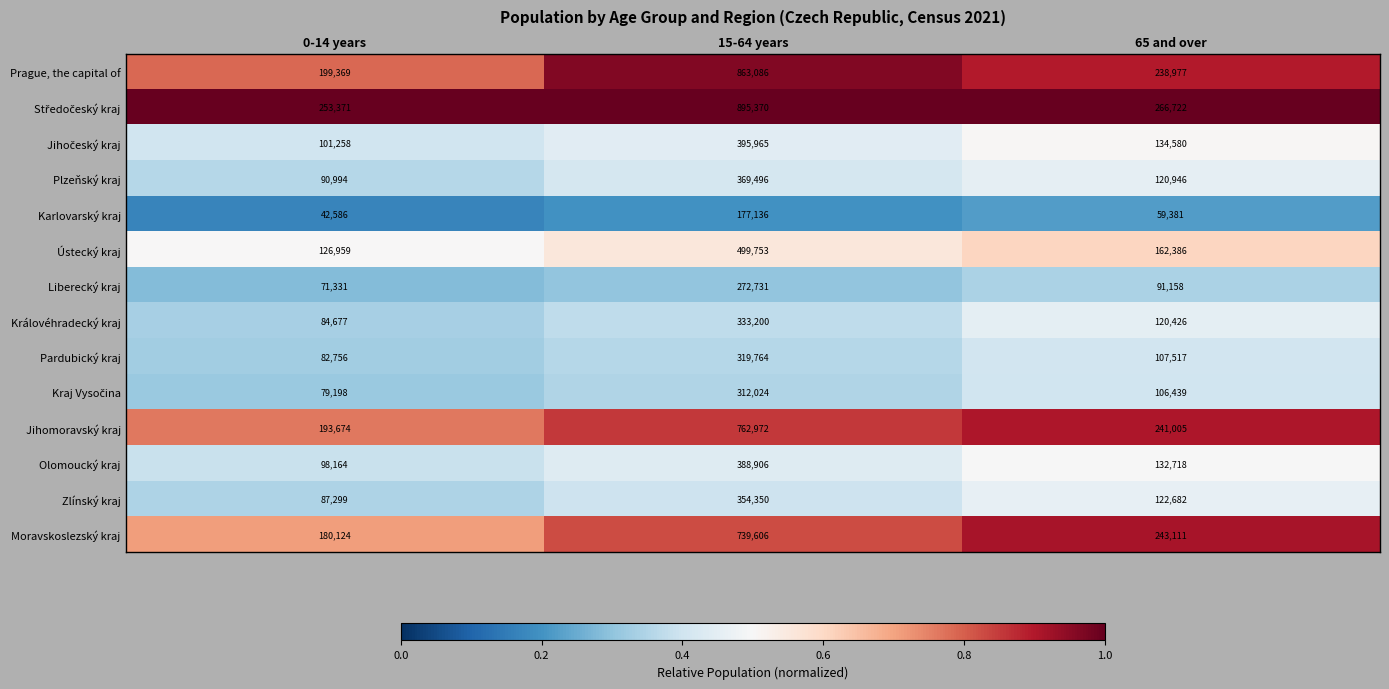

What is the approximate value of Zlínský kraj at 15-64 years, to the nearest 100?

354400